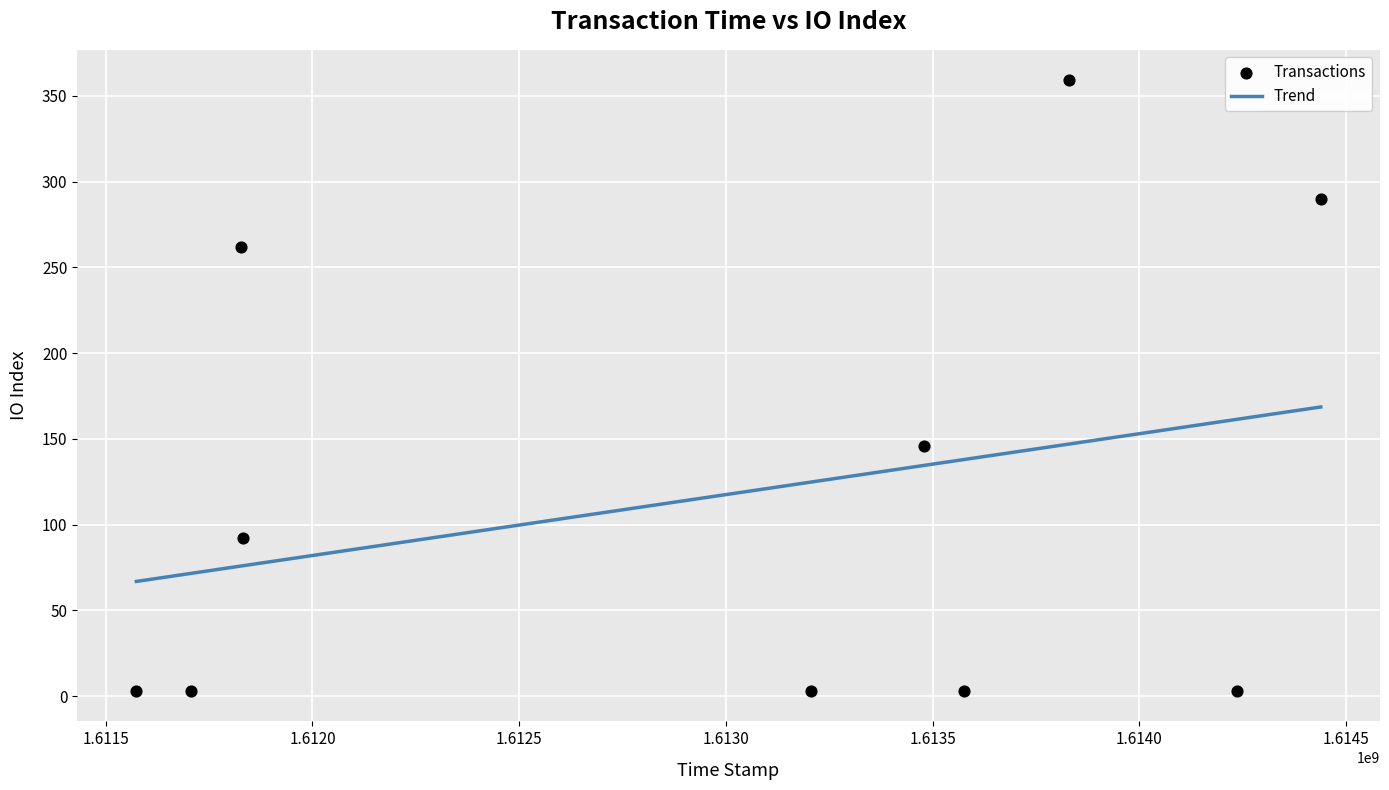

What is the range of X values (max minus min)?

2865330